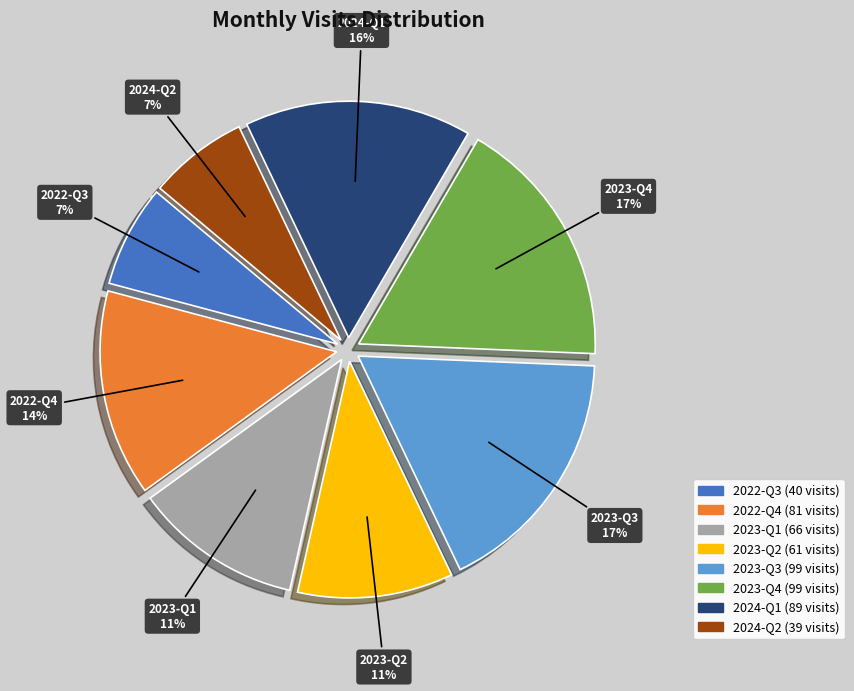

To the nearest percent, what is the difference between the largest and smallest slice percentages?

10%